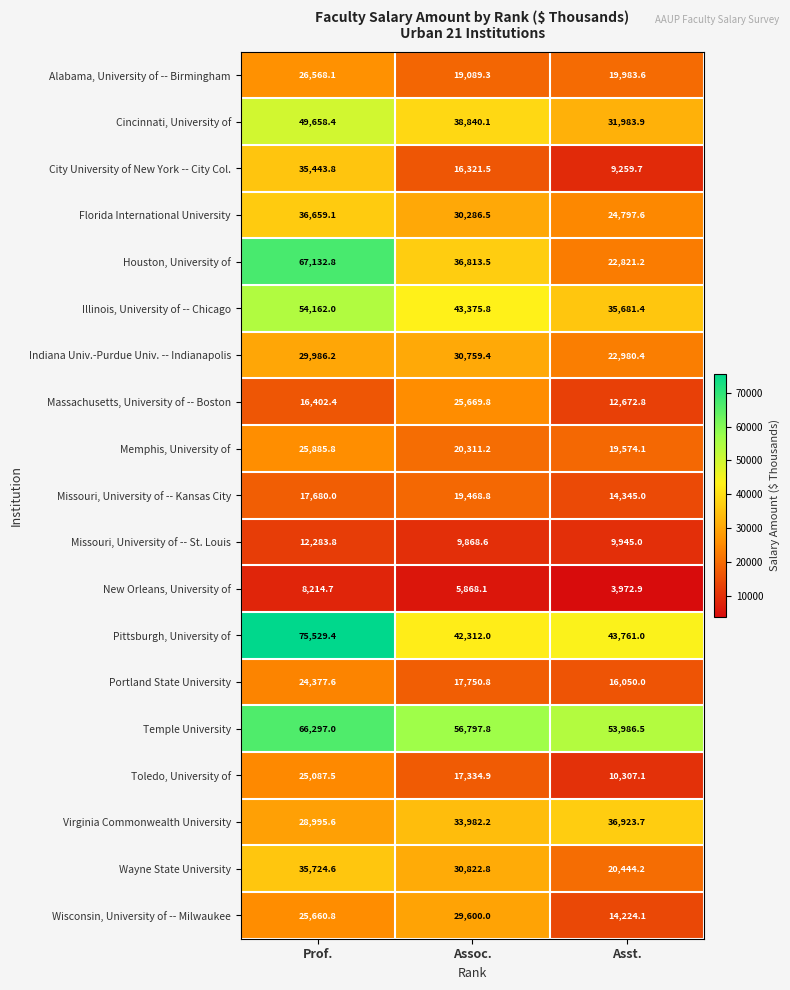

What is the smallest value displayed?

3972.9